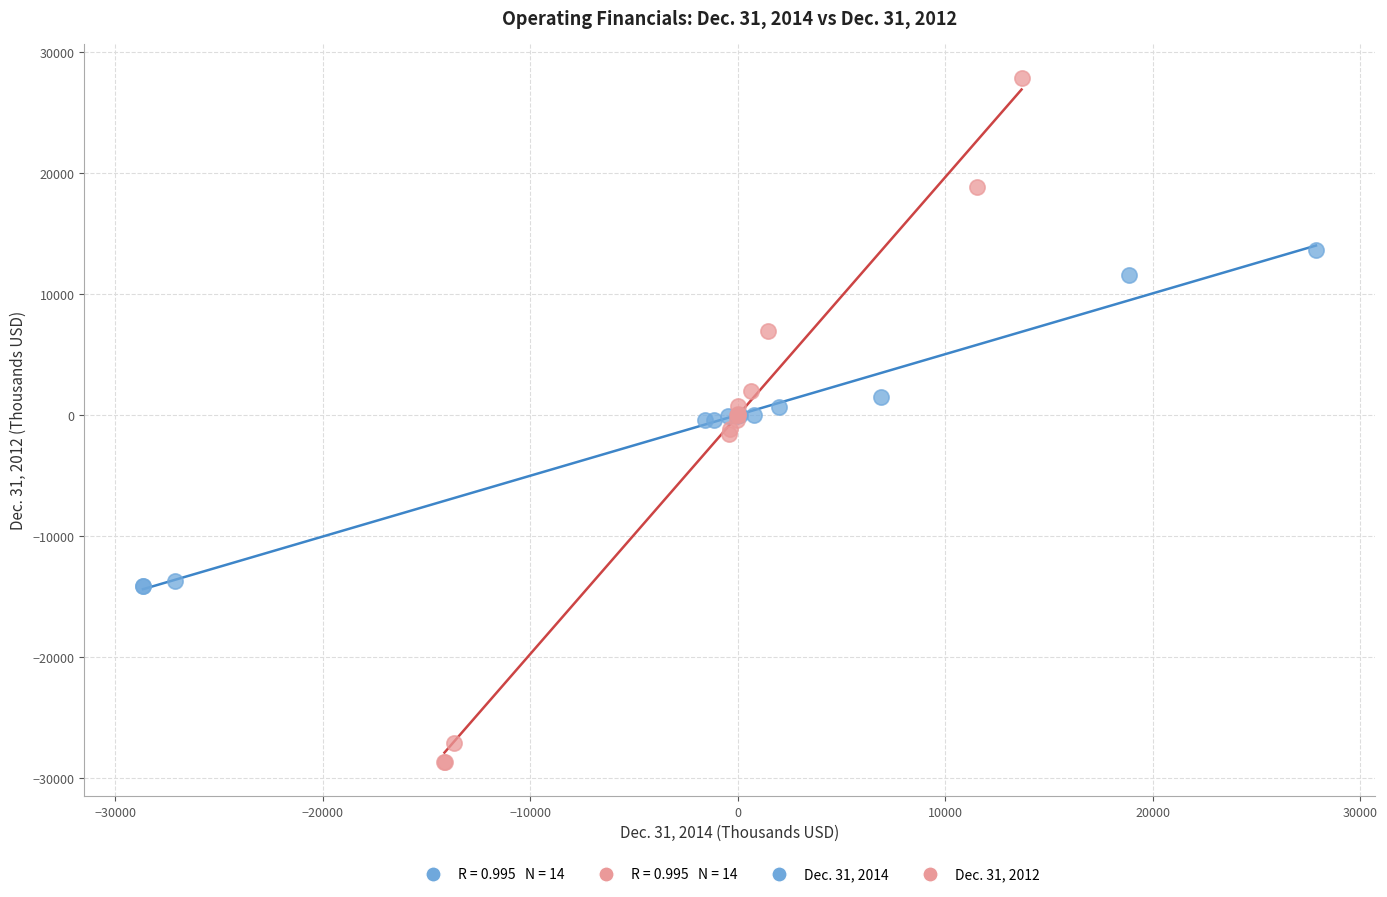

Which series has the widest spread of Y values?

Dec. 31, 2012